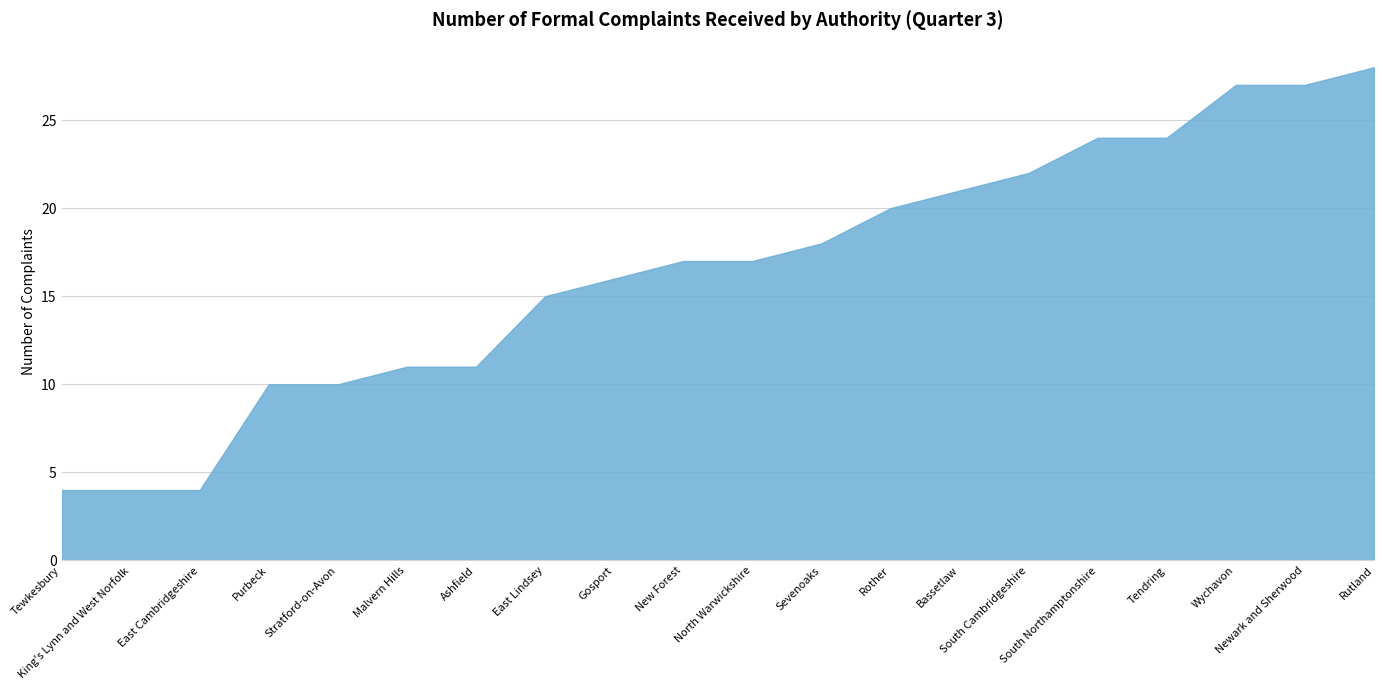

What is the label of the 7th point from the left?

Ashfield